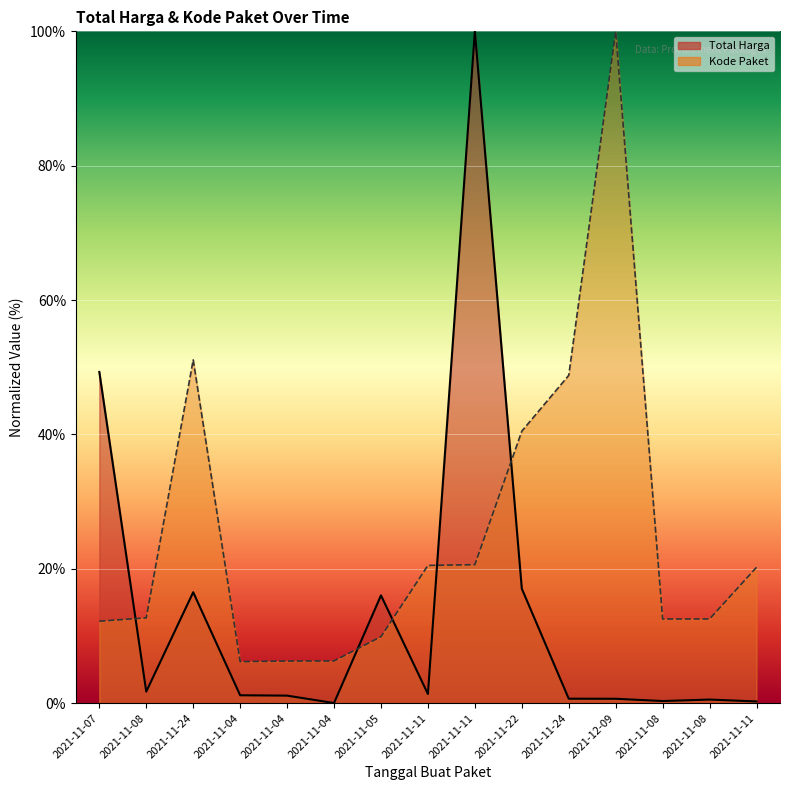

Between 2021-11-05 and 2021-11-08, which is larger?

2021-11-05